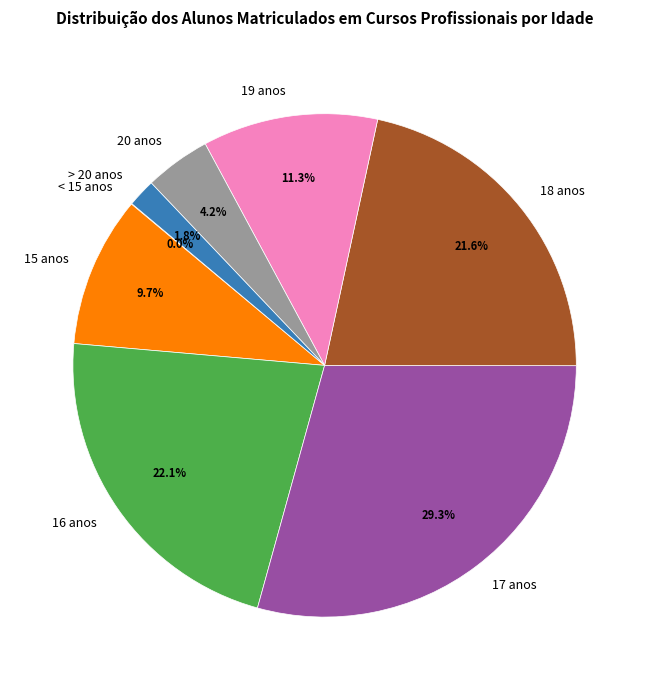

Which has a higher value, 18 anos or 20 anos?

18 anos